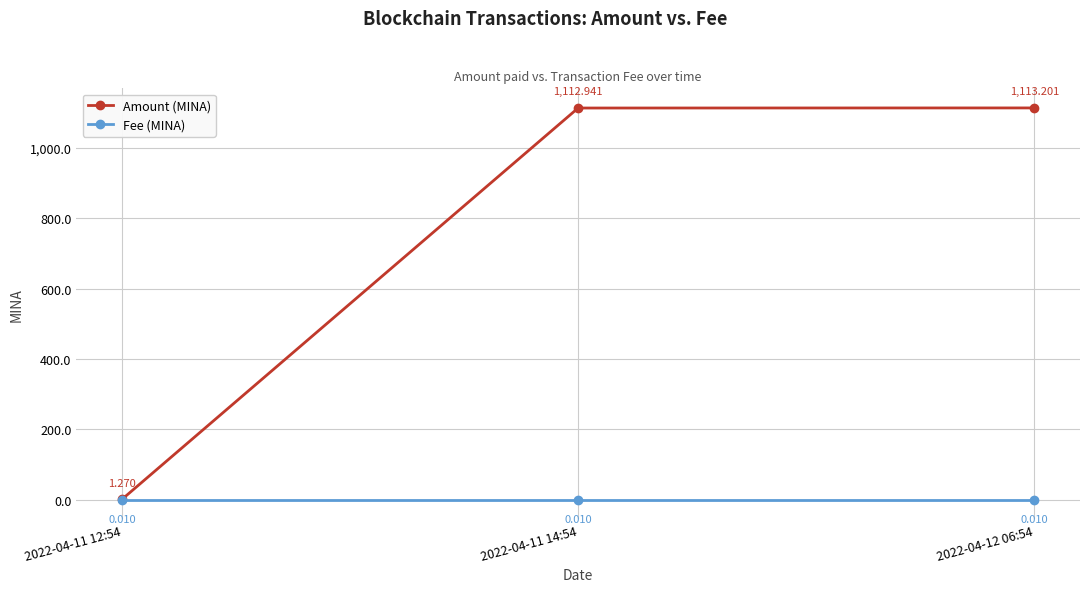

What is the maximum value for Amount (MINA)?

1113.2